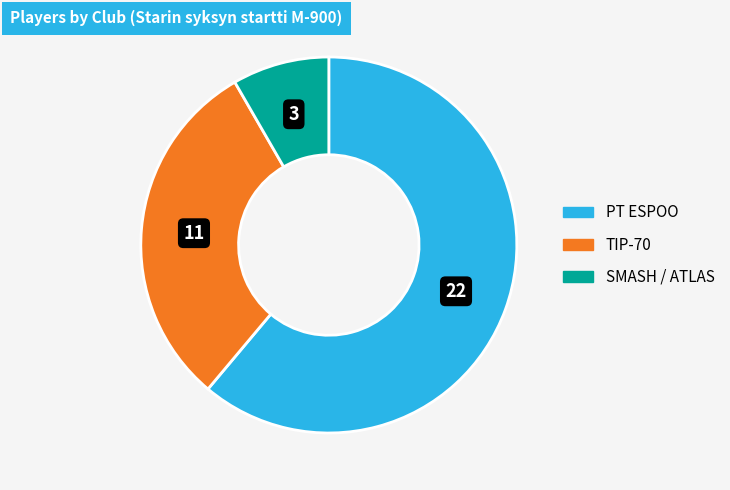

Does any single category account for the majority?

Yes